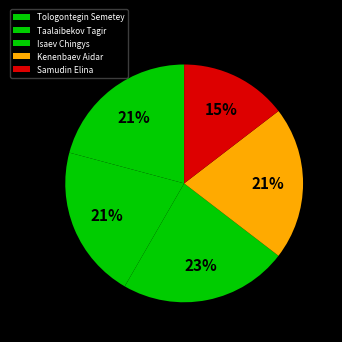

What is the total percentage of Samudin Elina and Tologontegin Semetey?

35.4%